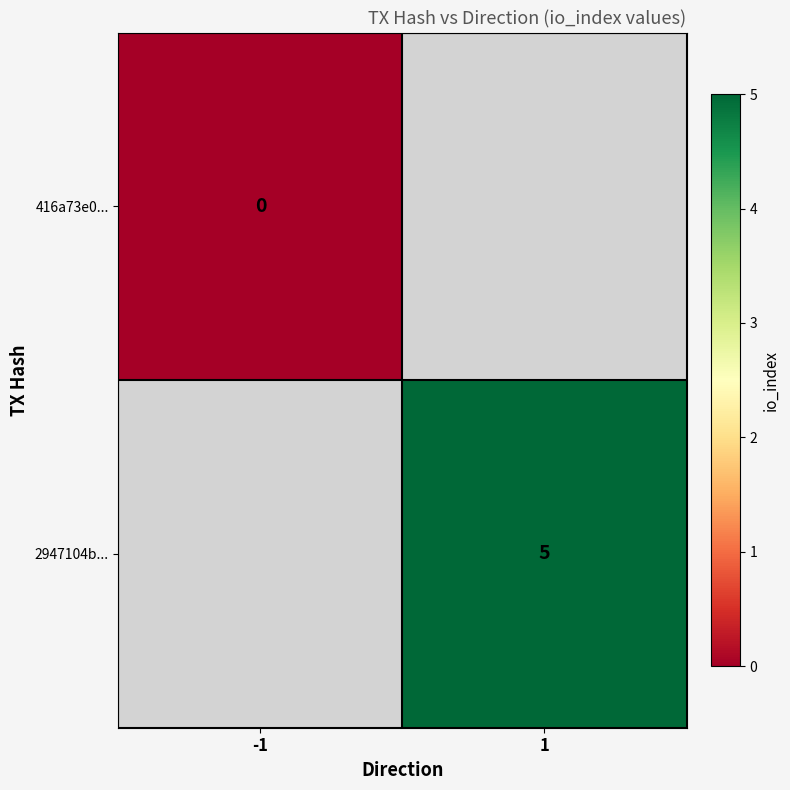

Is it true that 2947104b... equals 5 at 1?

True